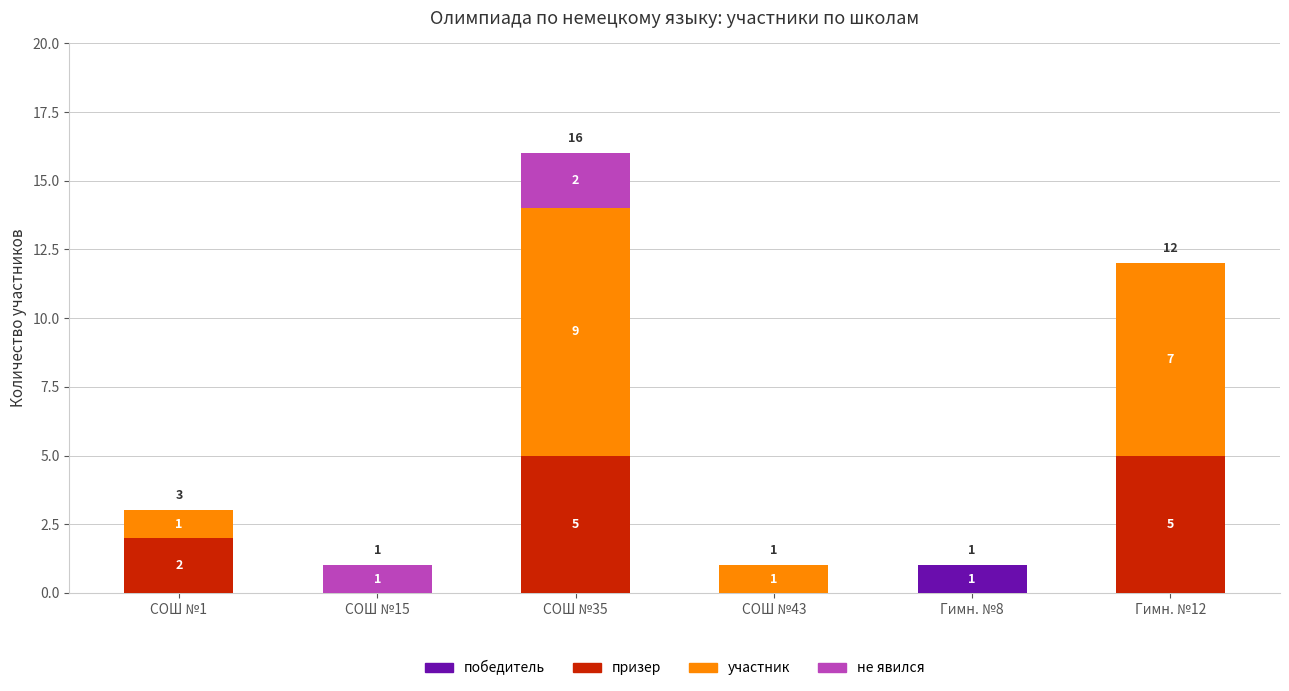

At which category is the sum across all series the highest?

СОШ №35